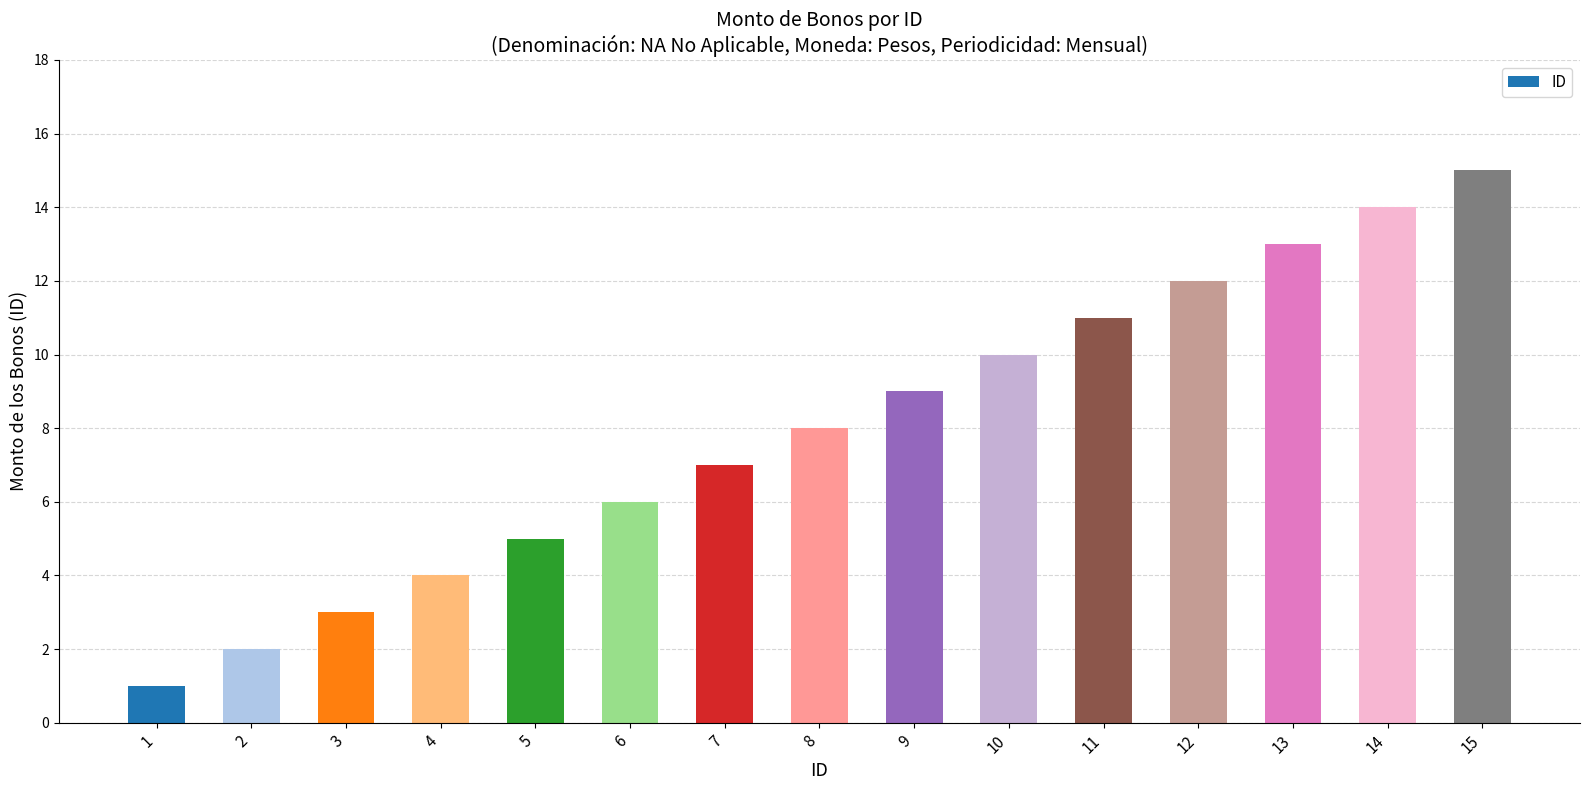

Which category has the lowest value across all series?

1